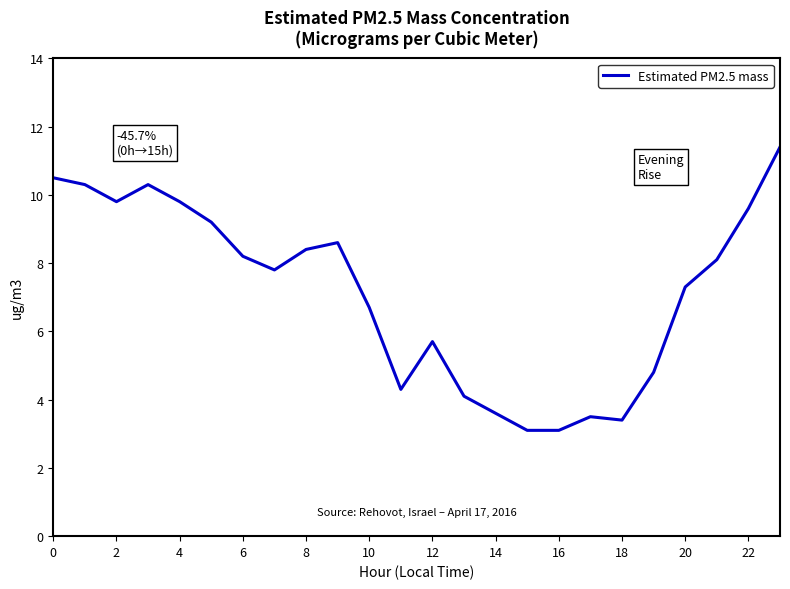

What is the difference between the second highest and minimum values?

7.4